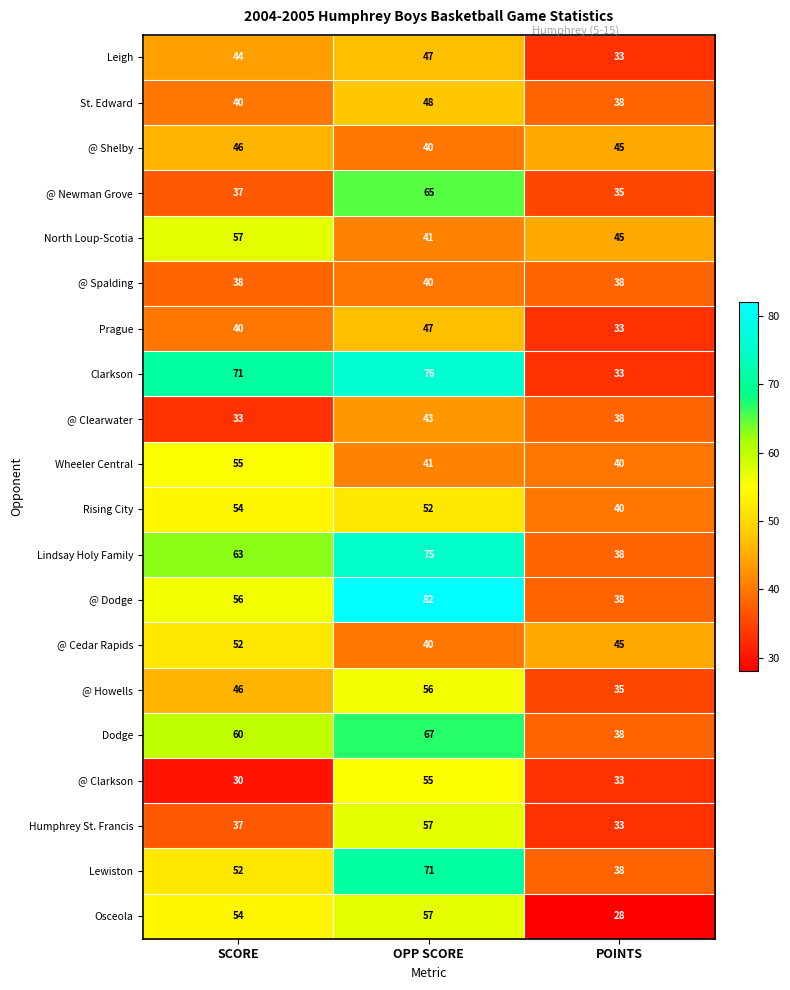

The value of Leigh at OPP SCORE is 47. True or false?

True